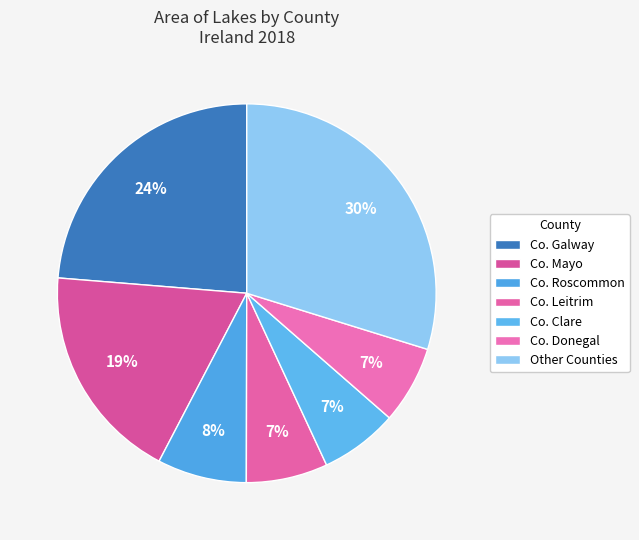

Is there a majority slice in this chart?

No